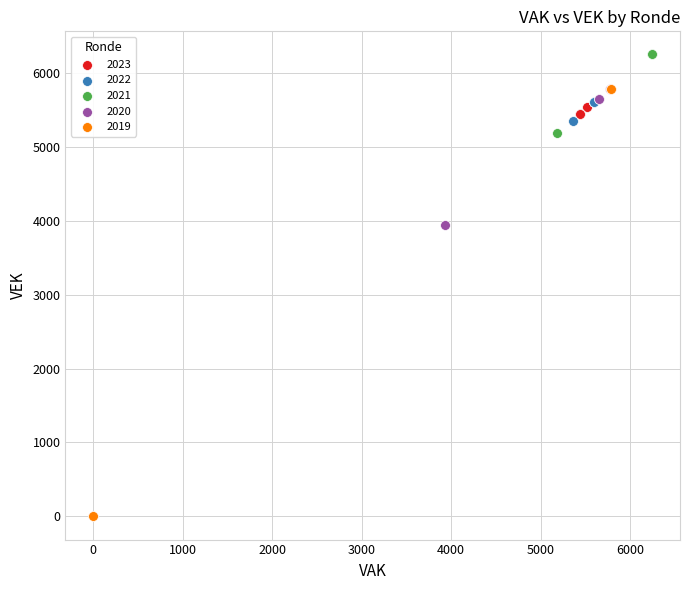

What are all the series names shown in the legend?

2023, 2022, 2021, 2020, 2019